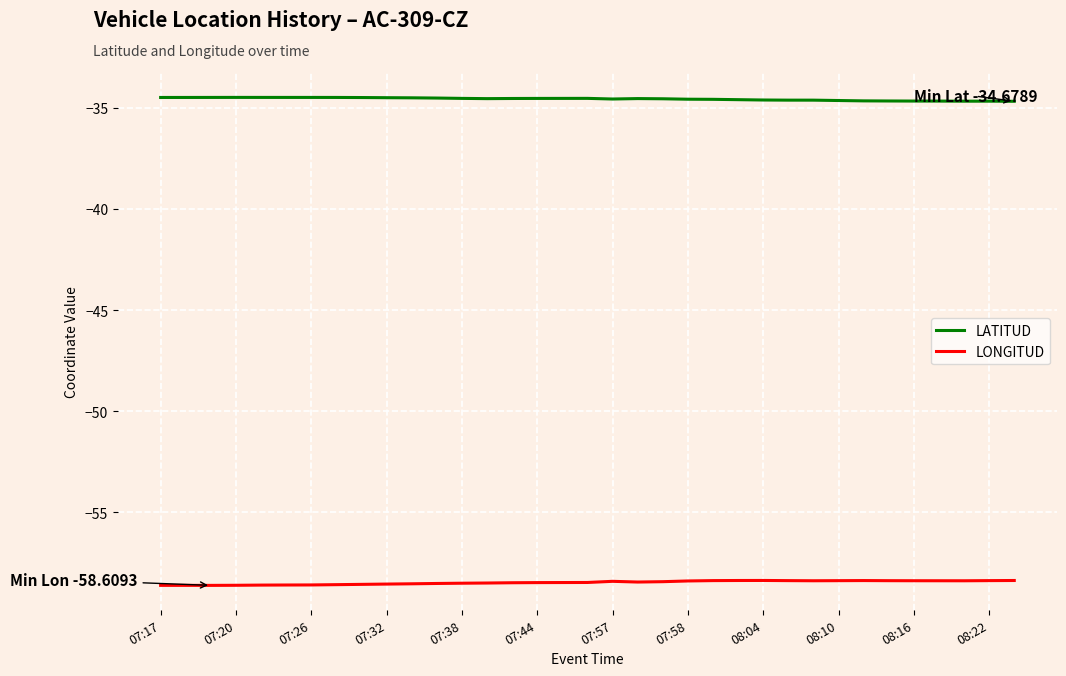

Does the chart have visible grid lines?

Yes